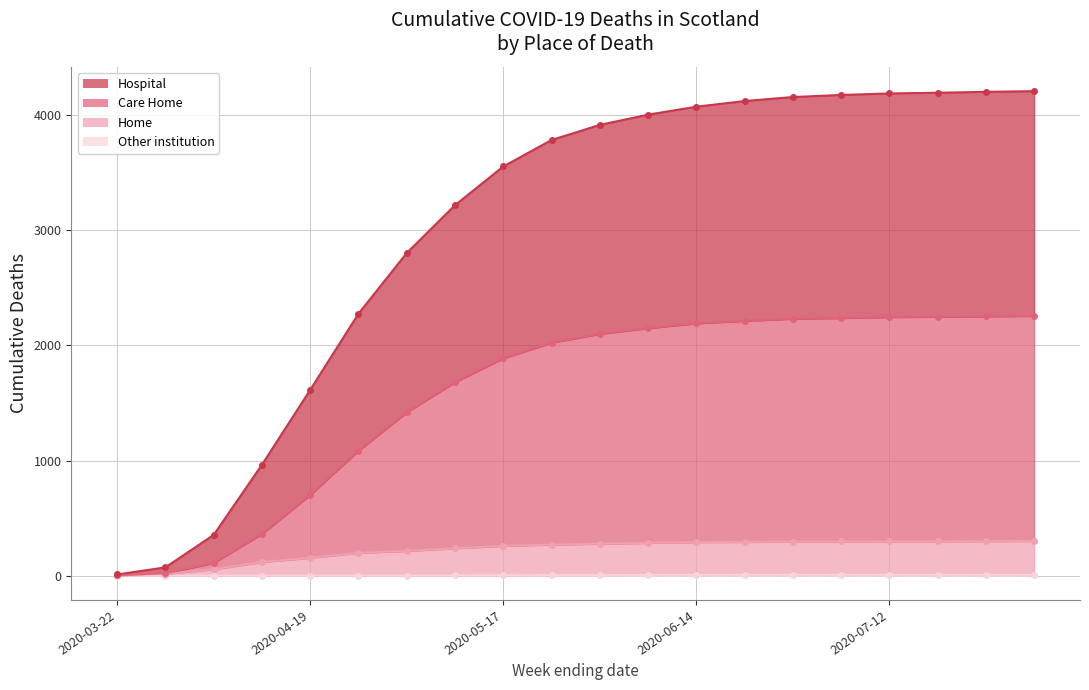

True or false: Other institution and Home cross at least once.

False